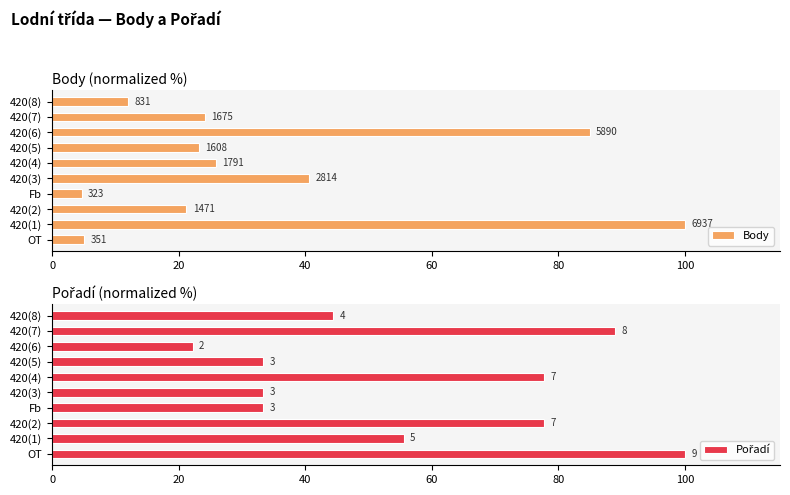

What is the value of the Body bar at the 7th from the left?

23.2